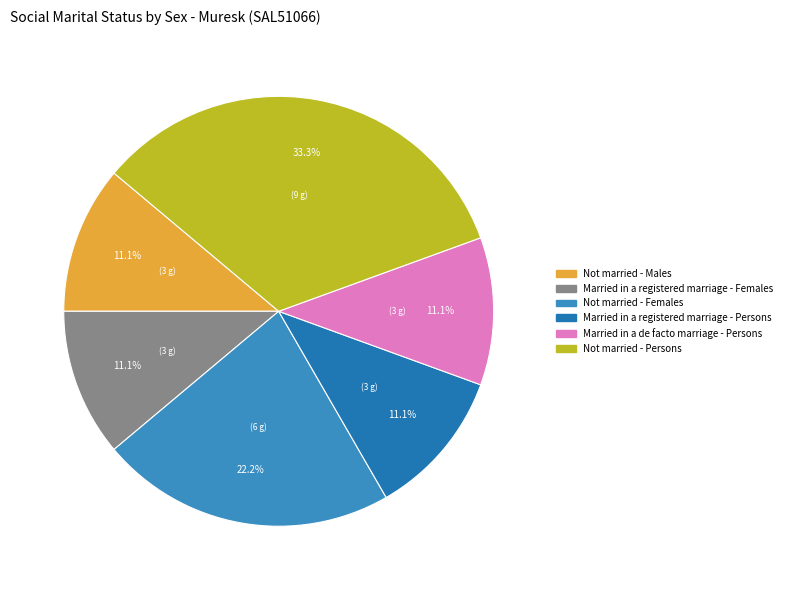

How many slices are in this pie chart?

6